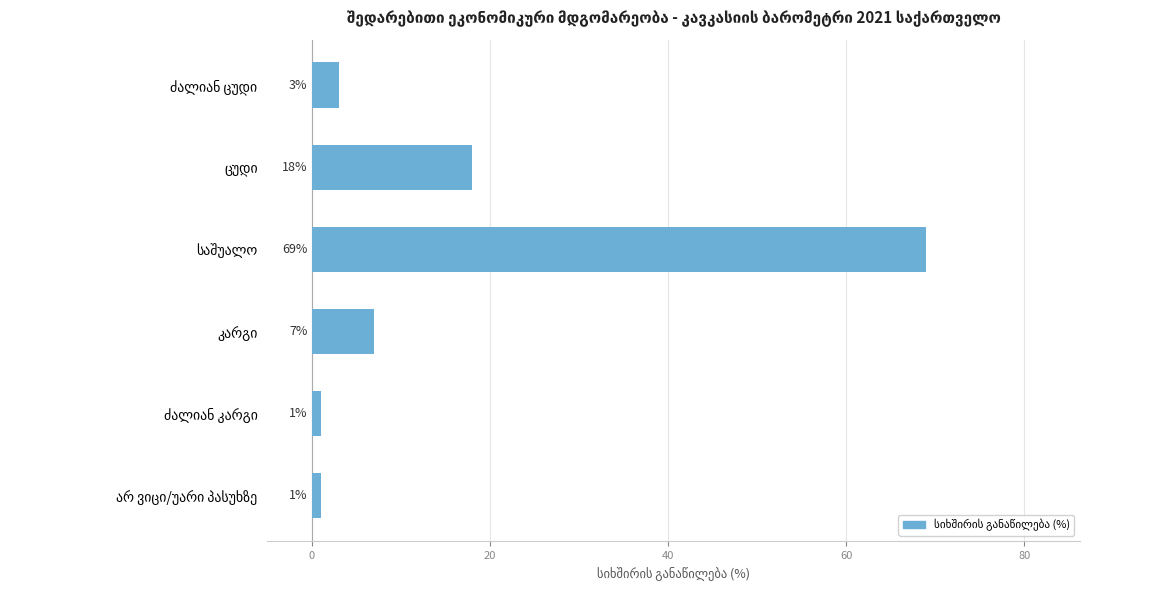

What is the difference between the second highest and minimum values?

17